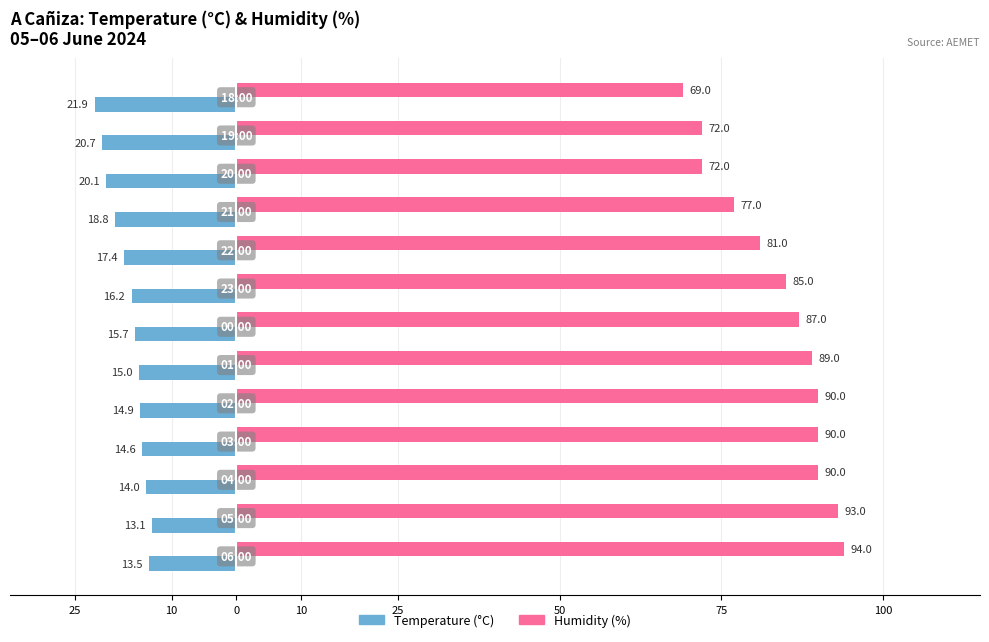

What are all the series names shown in the legend?

Temperature (°C), Humidity (%)